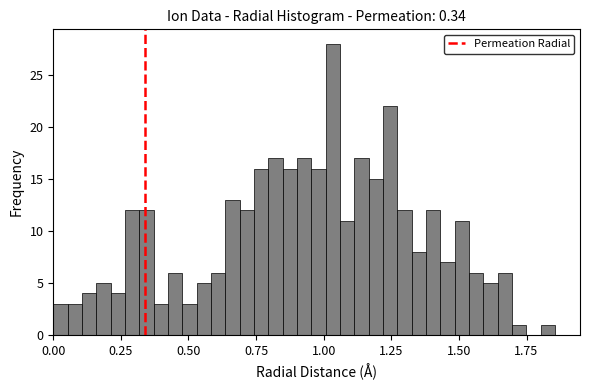

Read against the x-axis, roughly where is the centre of the tallest bar?

1.05